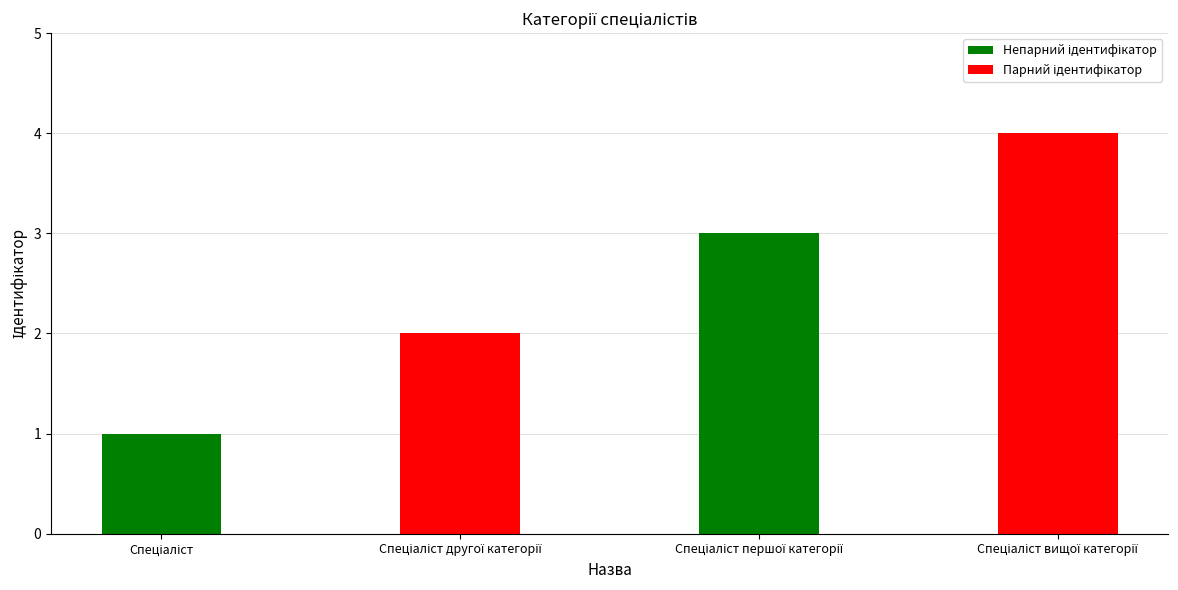

What is the sum of all values?

10